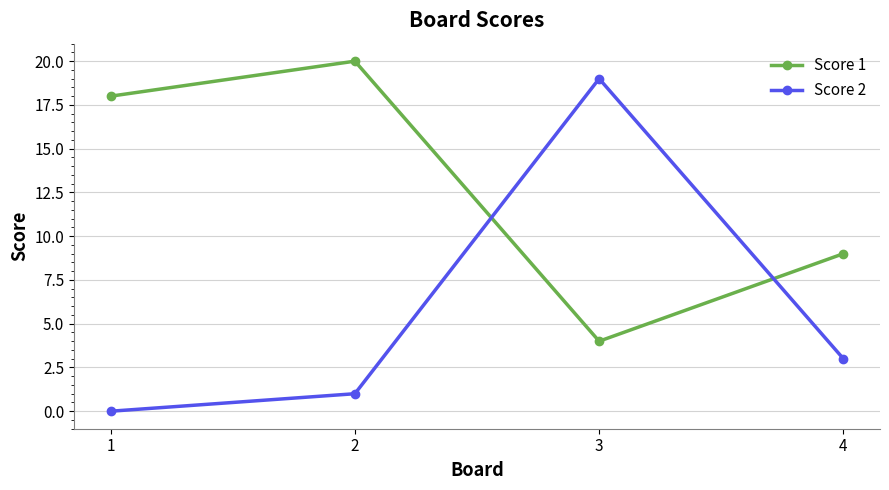

At which category is the sum across all series the highest?

3